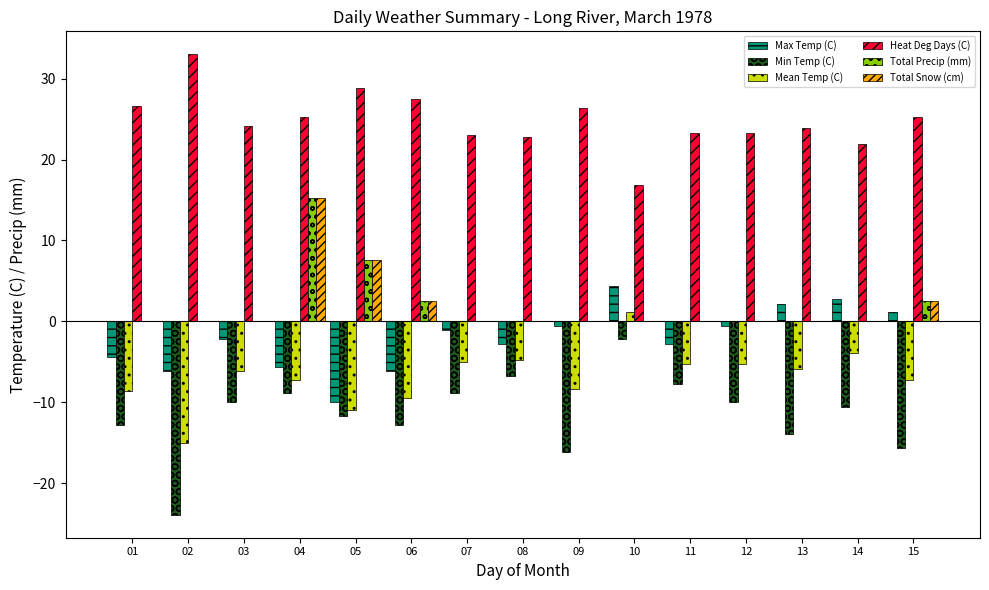

How many groups of bars are there?

15